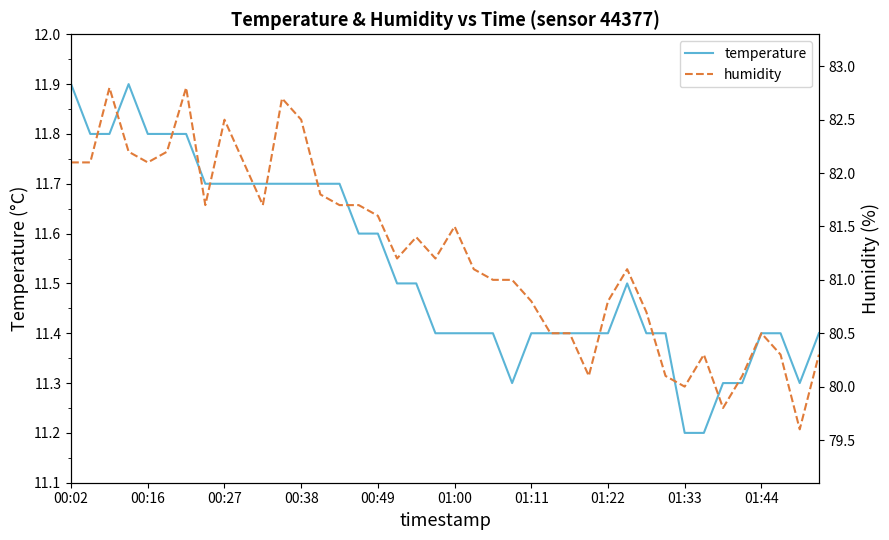

True or false: temperature and humidity cross at least once.

False